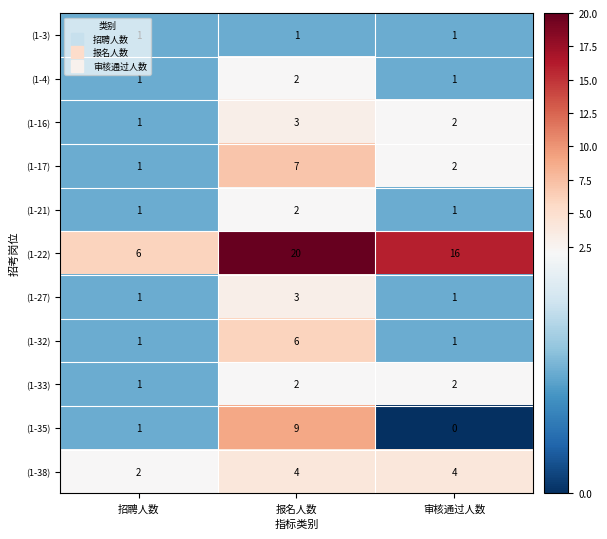

What is the maximum value for (1-35)?

9